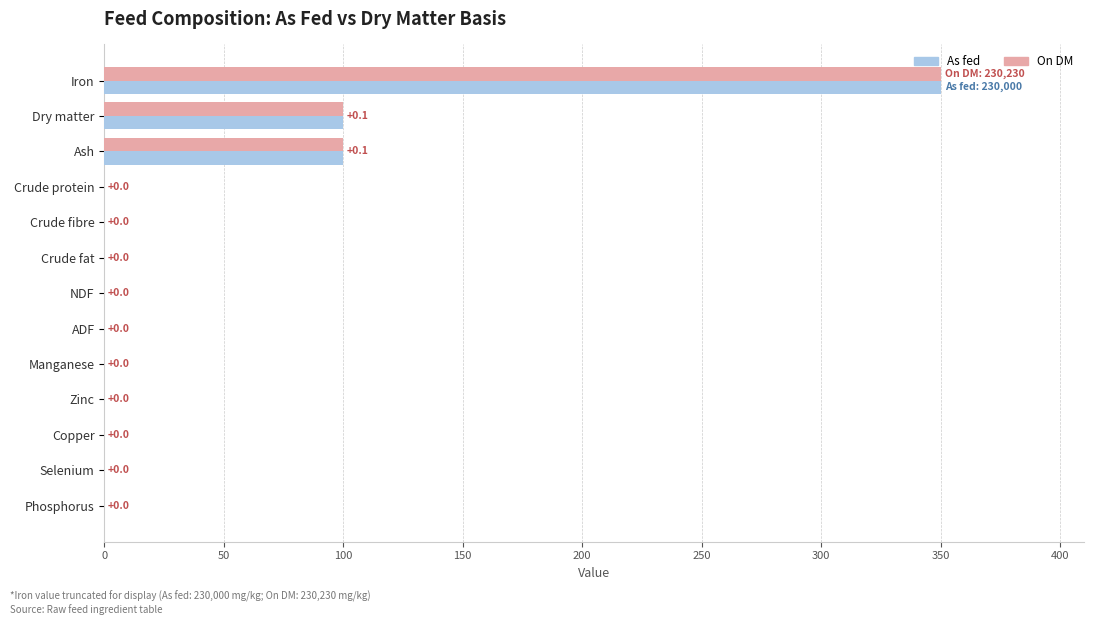

Read the On DM value at Dry matter.

100.0